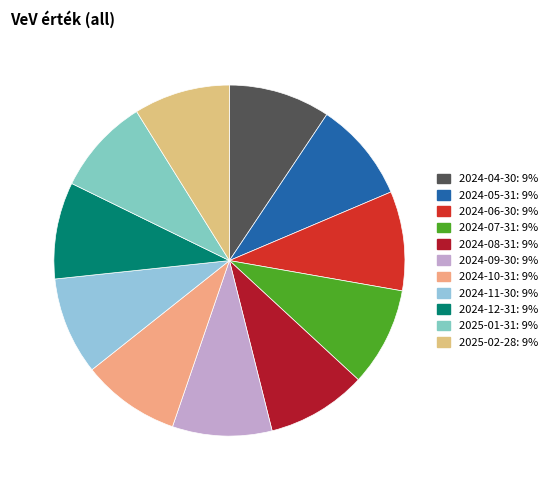

Is it true that 2024-07-31 is 9% of the pie?

True